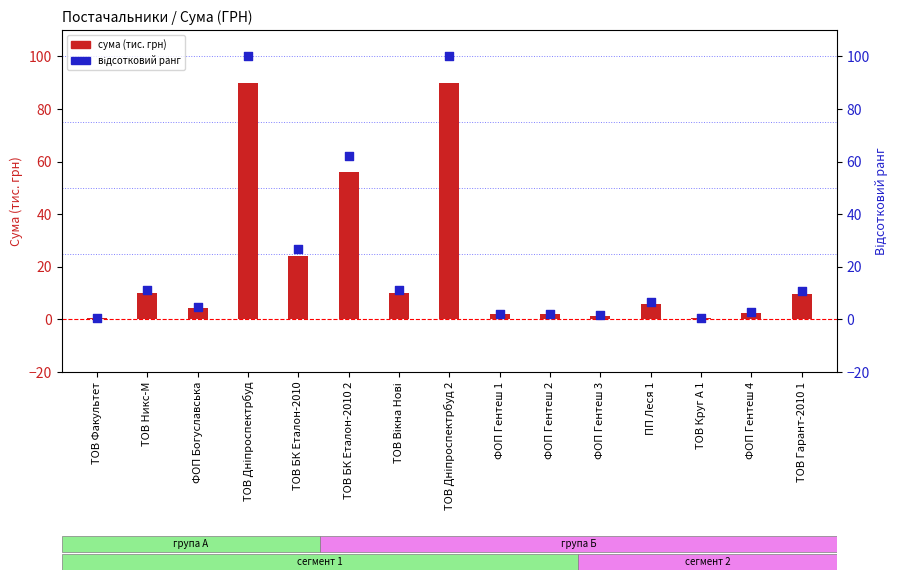

Which series contains the lowest Y value?

сума (тис. грн)